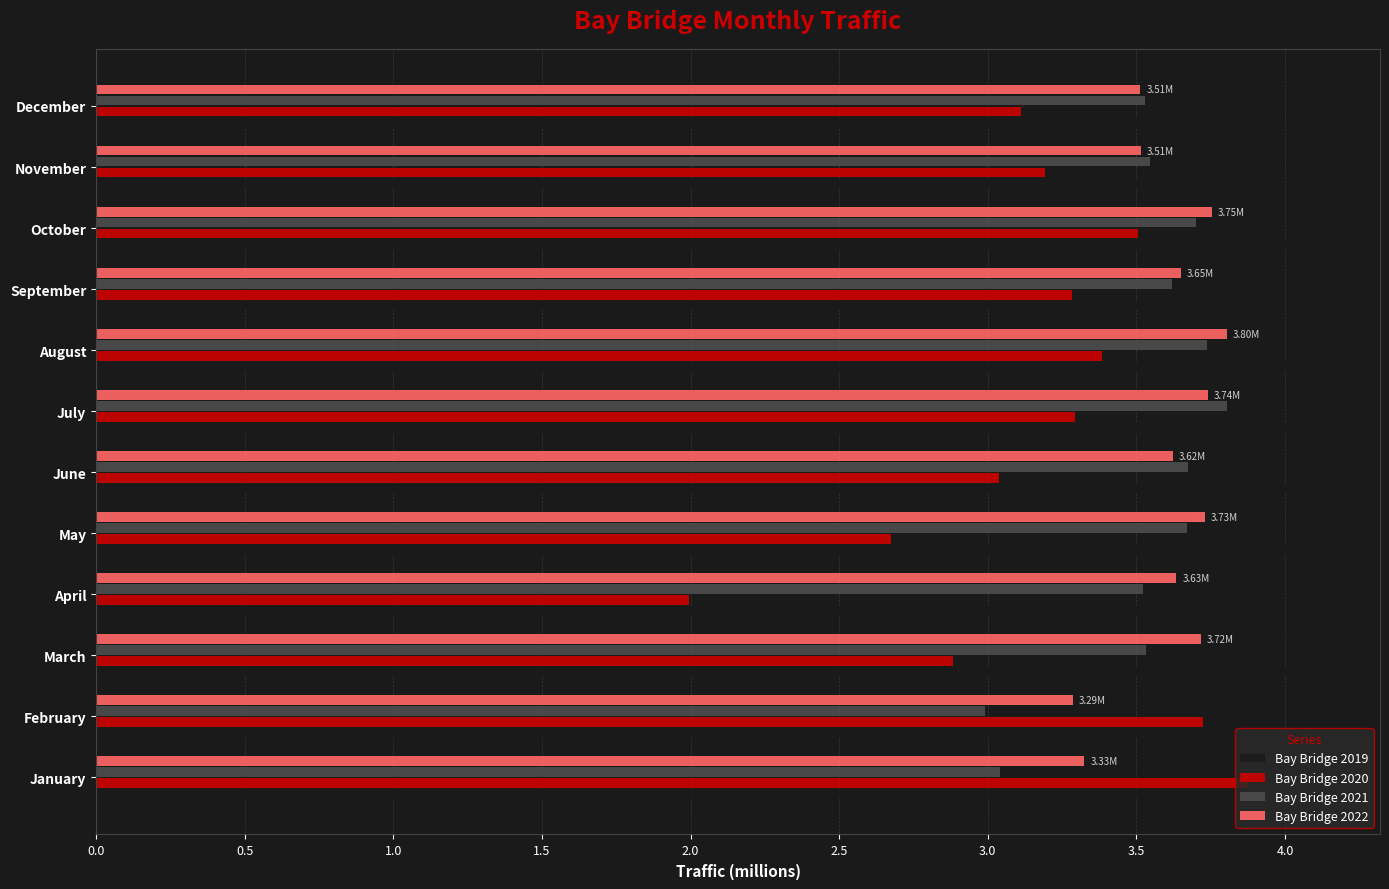

What is the difference between the highest and lowest values at December?

0.8